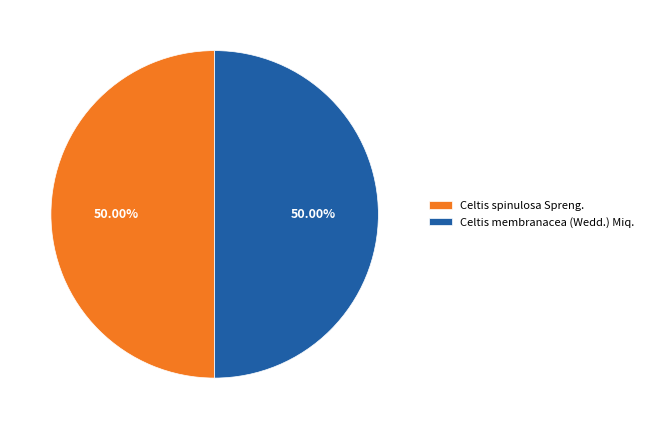

Approximately how many times larger is the value at Celtis spinulosa Spreng. compared to Celtis membranacea (Wedd.) Miq.?

1.0